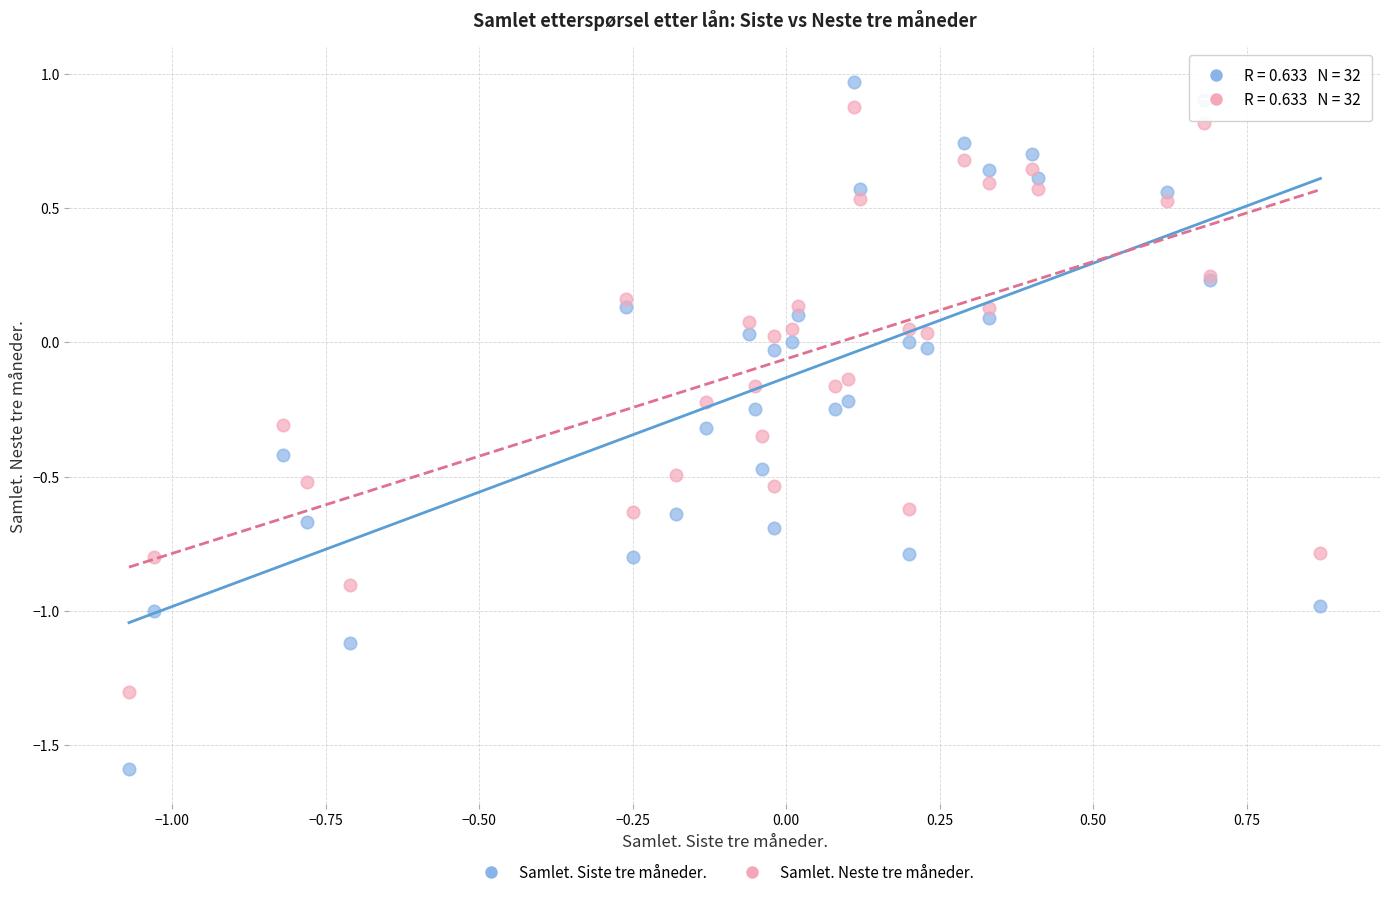

Which series has the largest Y range (max minus min)?

Samlet. Siste tre måneder.